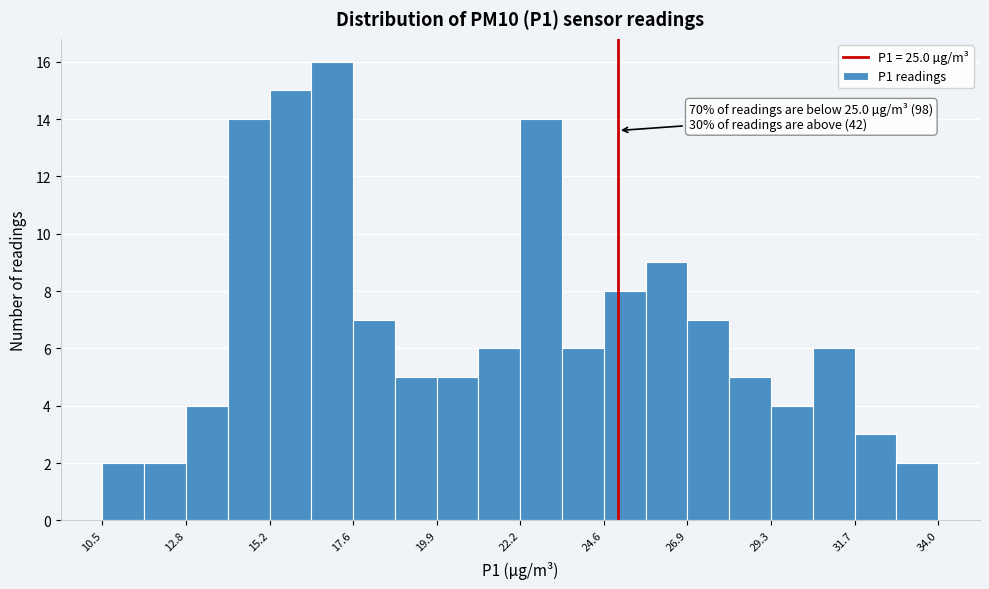

Read against the x-axis, roughly where is the centre of the tallest bar?

17.0